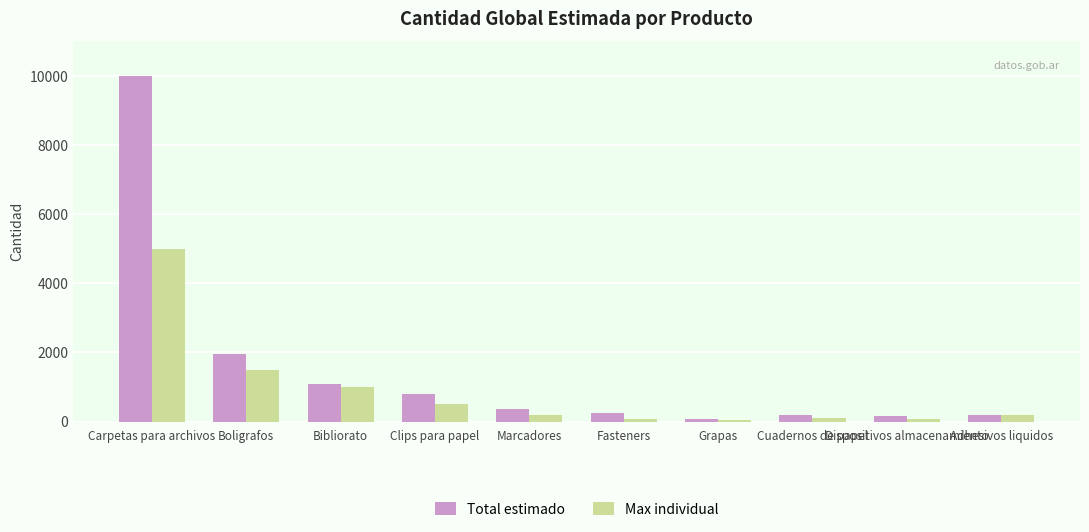

What is the label of the 2nd bar from the right?

Dispositivos almacenamiento